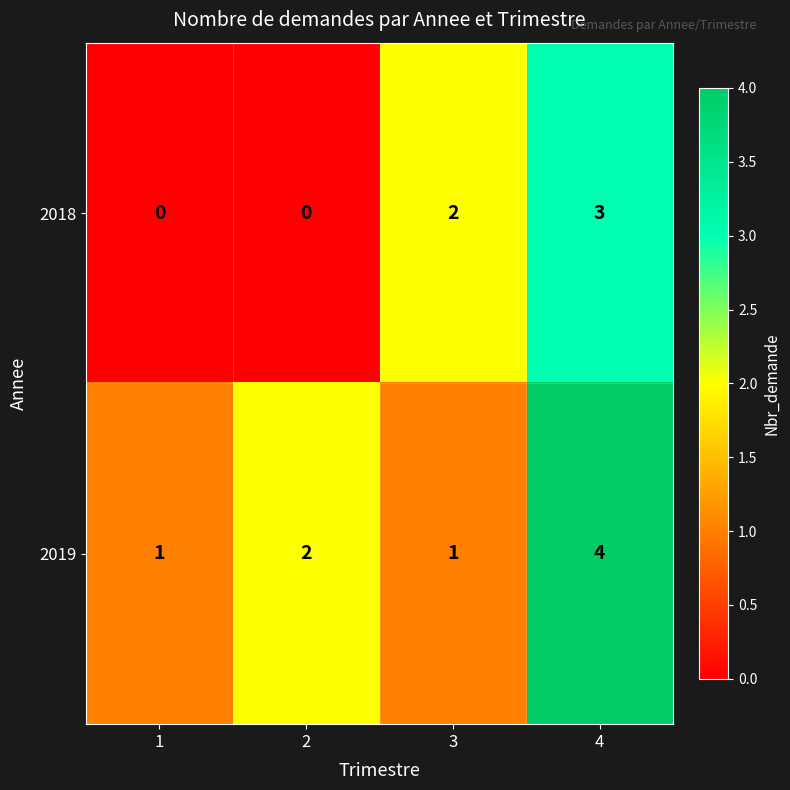

What is the greatest value displayed?

4